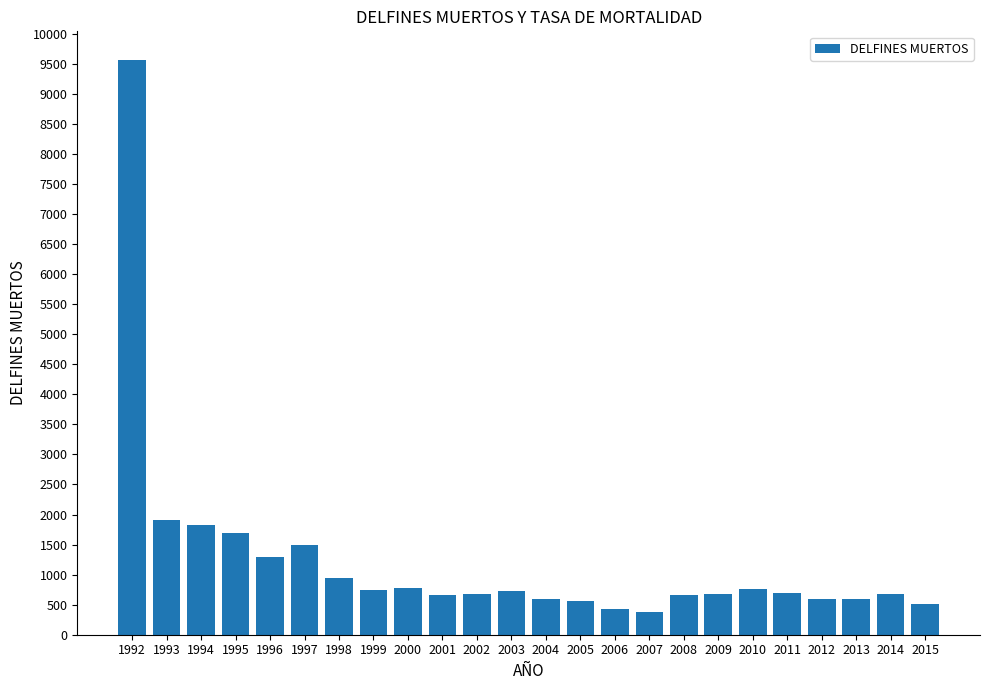

The value at 2003 is 1080. True or false?

False